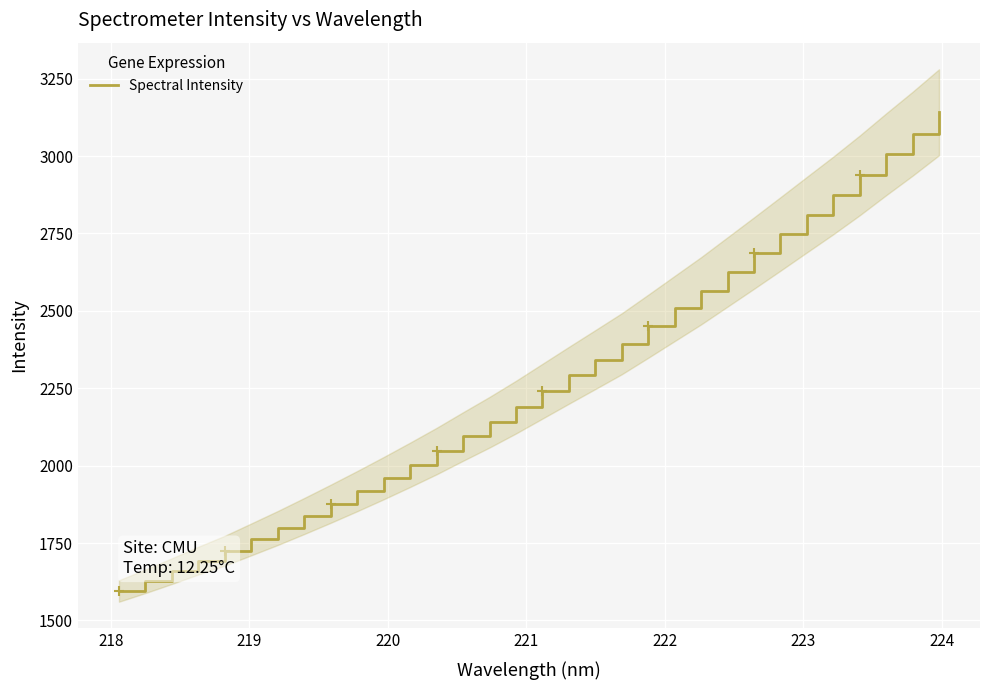

What is the minimum value for Spectral Intensity?

1595.0